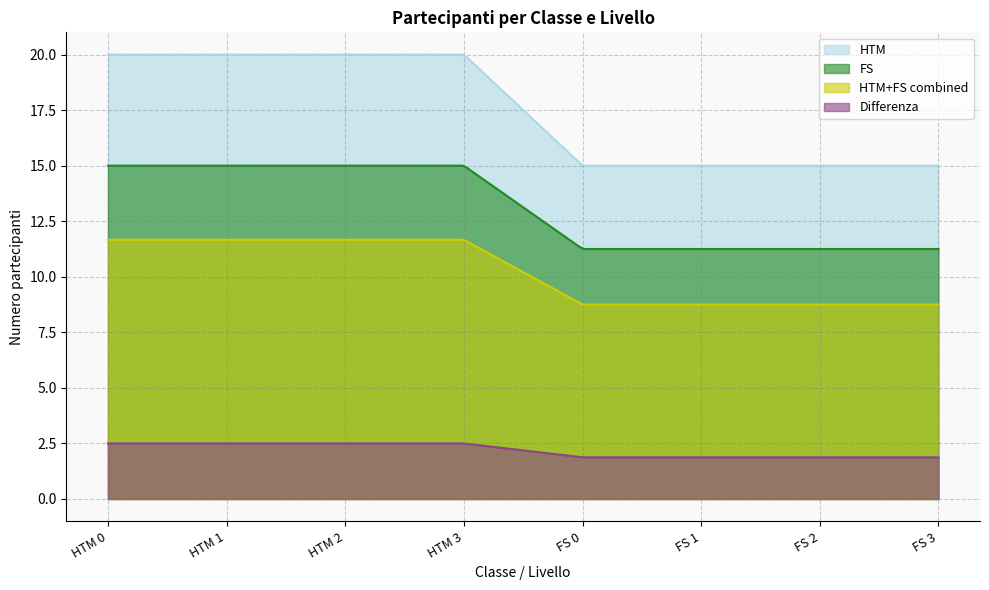

What is the highest value of the FS series?

15.0